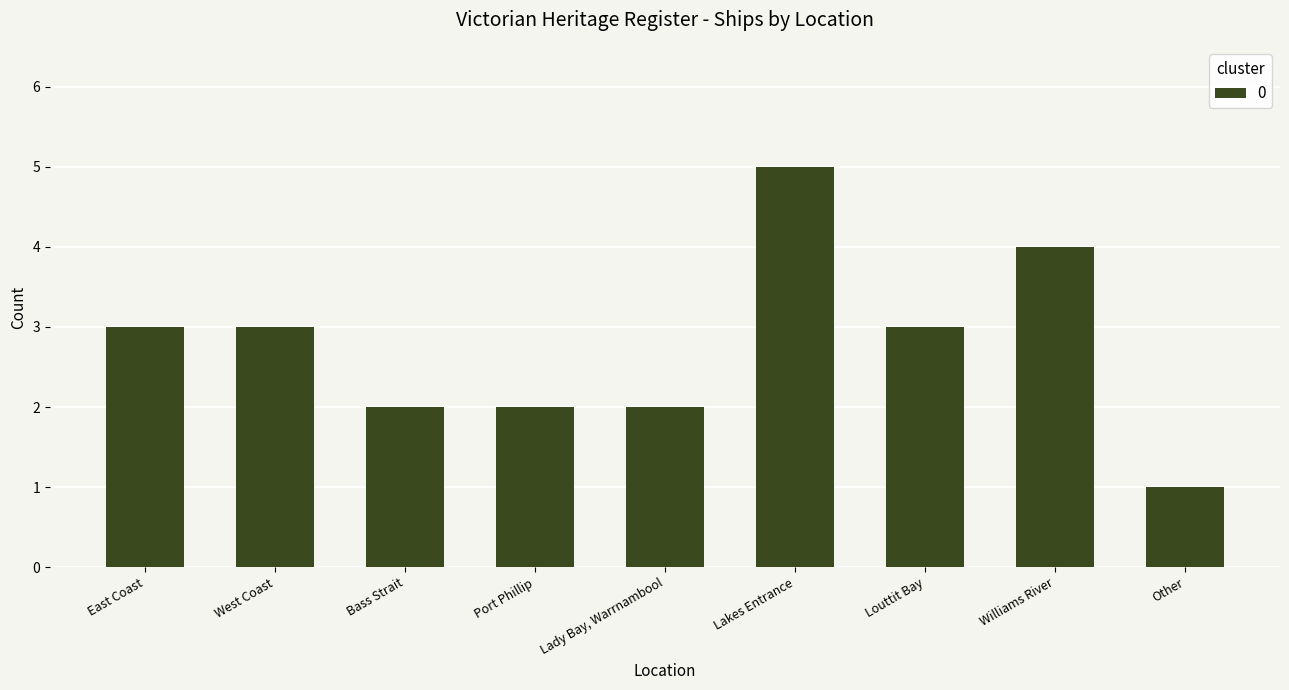

What is the label of the 7th bar from the right?

Bass Strait